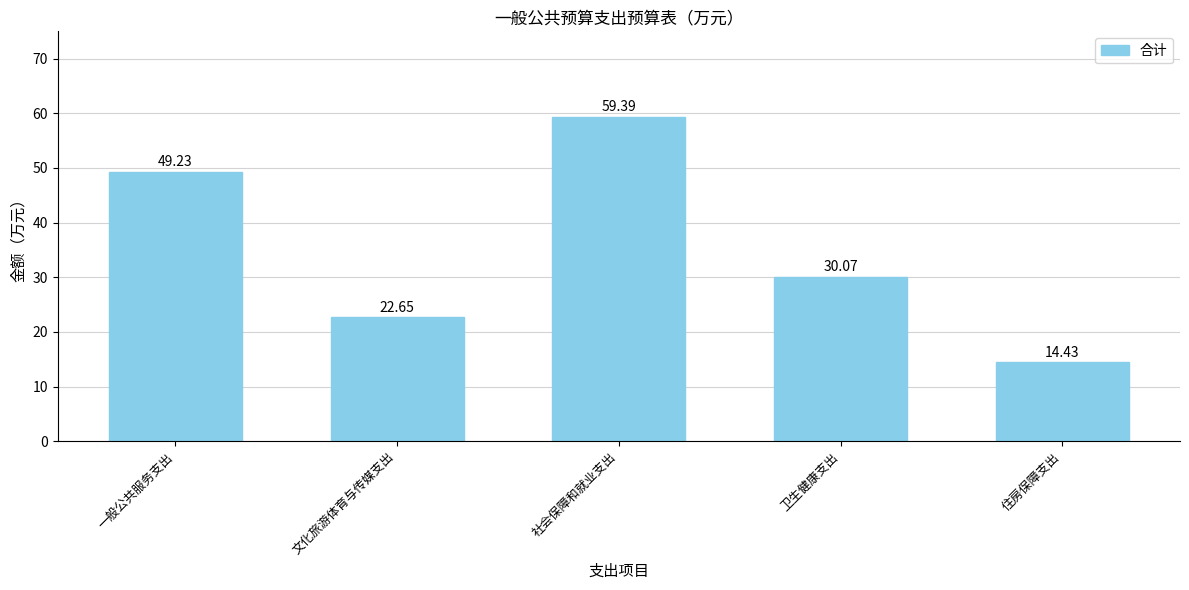

What is the change in value from 社会保障和就业支出 to 住房保障支出?

-45.0